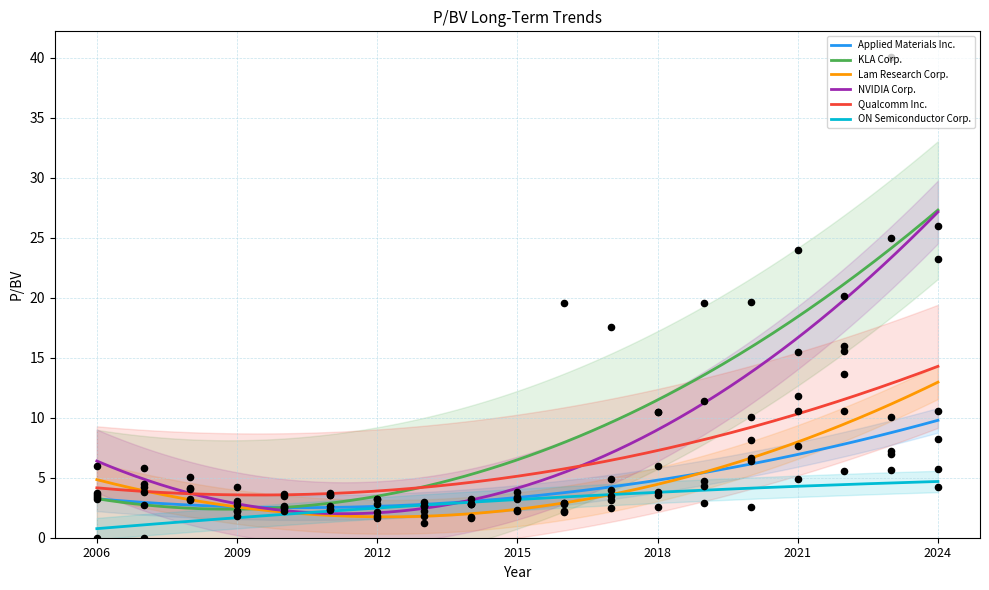

What is the maximum value for ON Semiconductor Corp.?

4.7